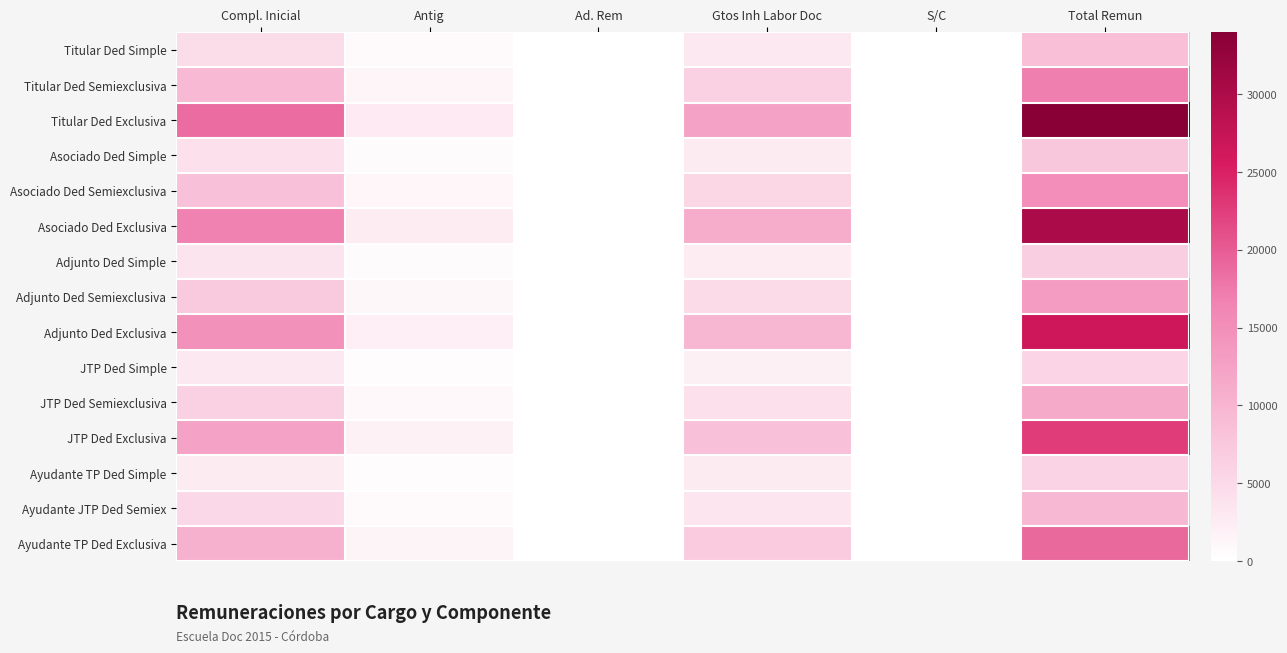

Rank the series by their maximum value, from highest to lowest.

Titular Ded Exclusiva, Asociado Ded Exclusiva, Adjunto Ded Exclusiva, JTP Ded Exclusiva, Ayudante TP Ded Exclusiva, Titular Ded Semiexclusiva, Asociado Ded Semiexclusiva, Adjunto Ded Semiexclusiva, JTP Ded Semiexclusiva, Ayudante JTP Ded Semiex, Titular Ded Simple, Asociado Ded Simple, Adjunto Ded Simple, Ayudante TP Ded Simple, JTP Ded Simple